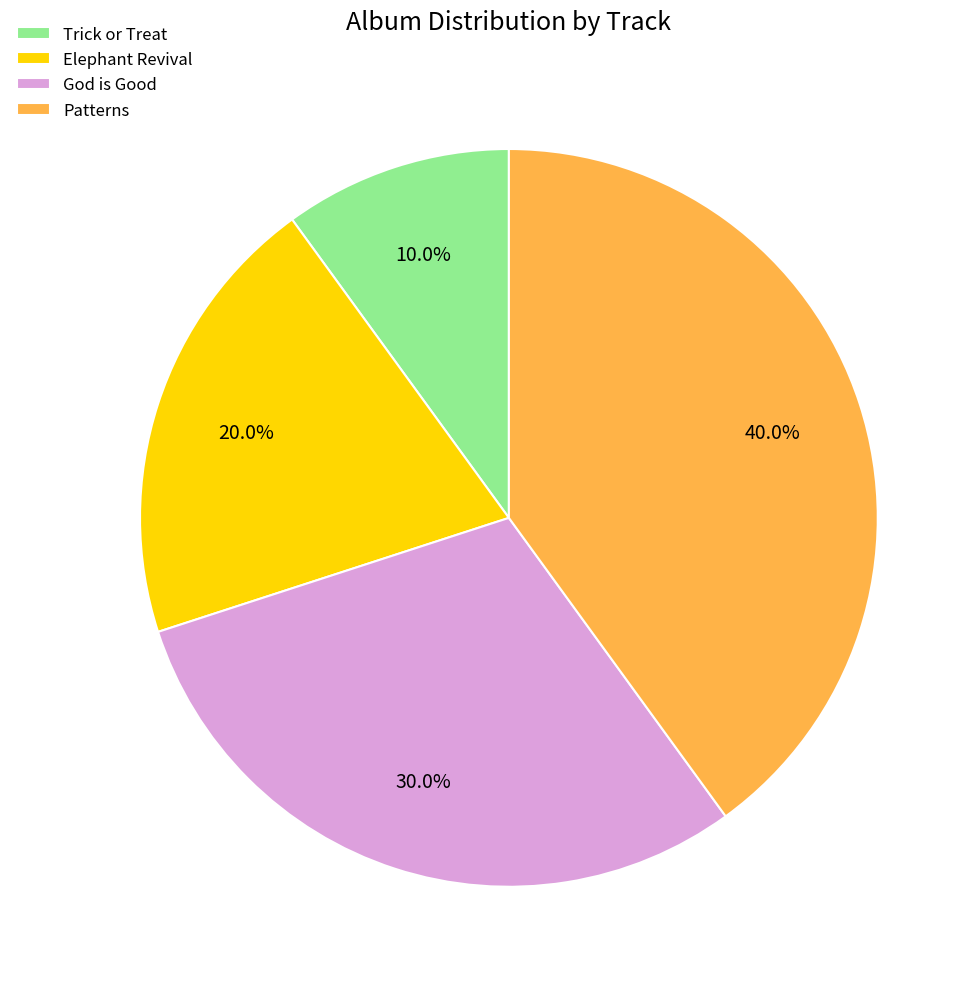

What percentage is NOT represented by Elephant Revival?

80.0%